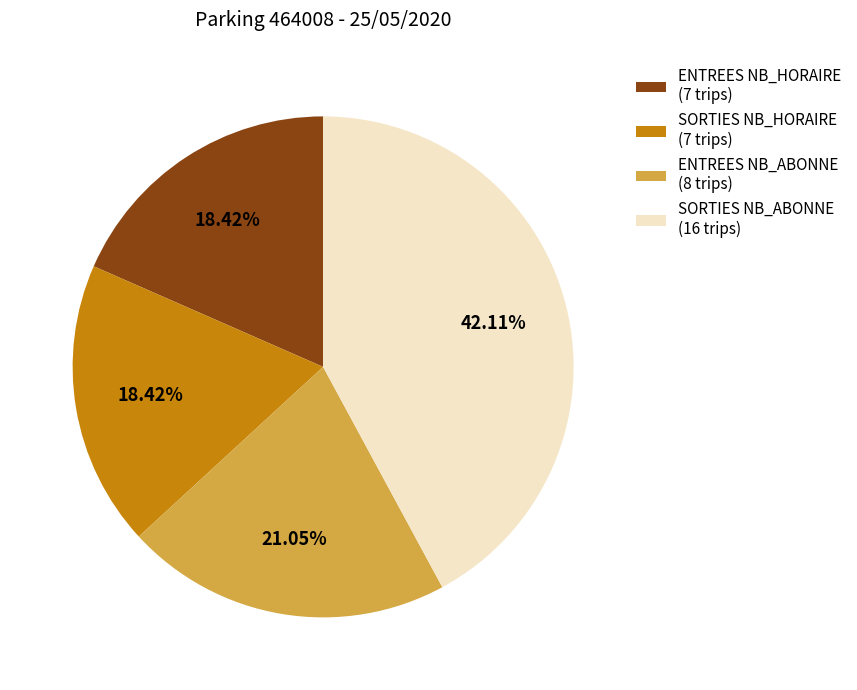

Do SORTIES NB_HORAIRE (7 trips) and ENTREES NB_ABONNE (8 trips) together represent more than half of the pie?

No